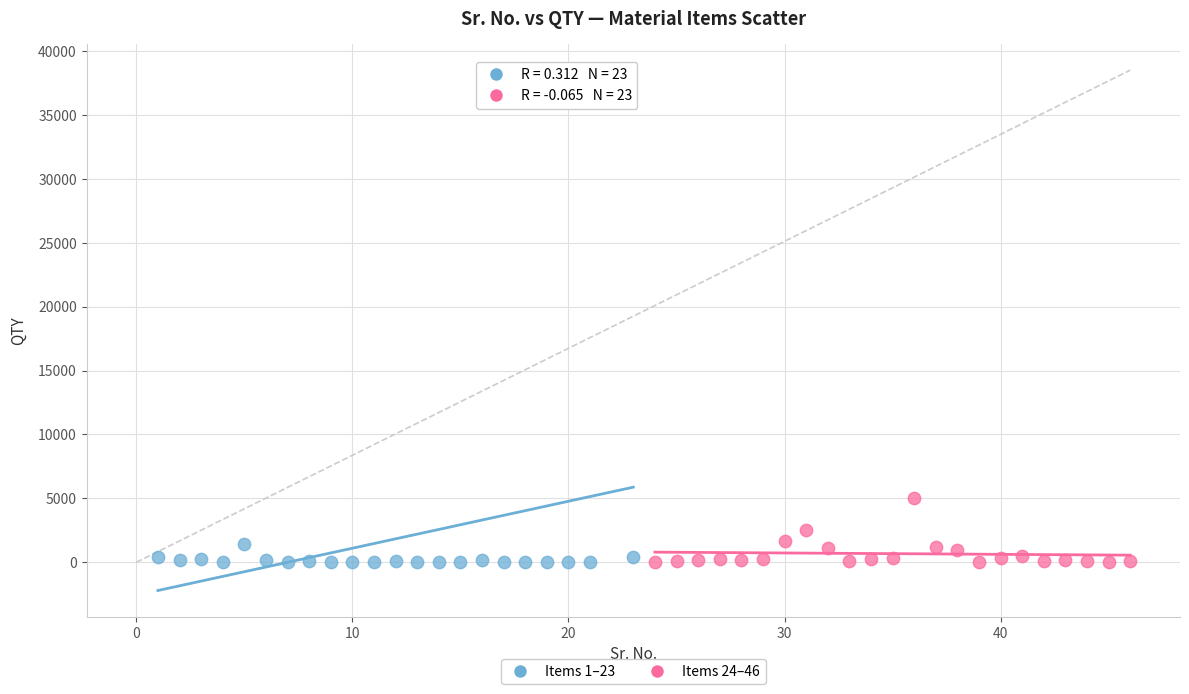

Which series reaches the maximum Y coordinate?

Items 1–23